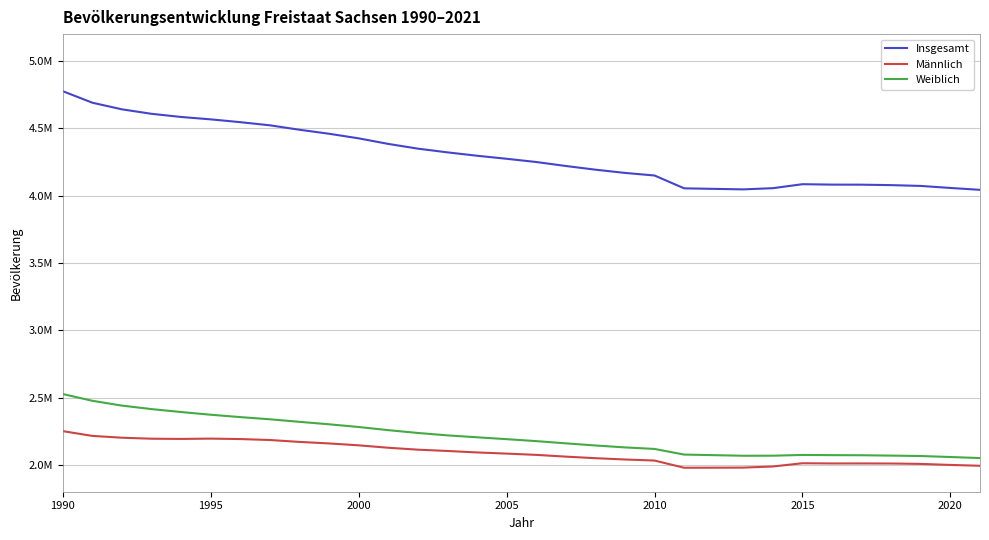

What are all the series names shown in the legend?

Insgesamt, Männlich, Weiblich